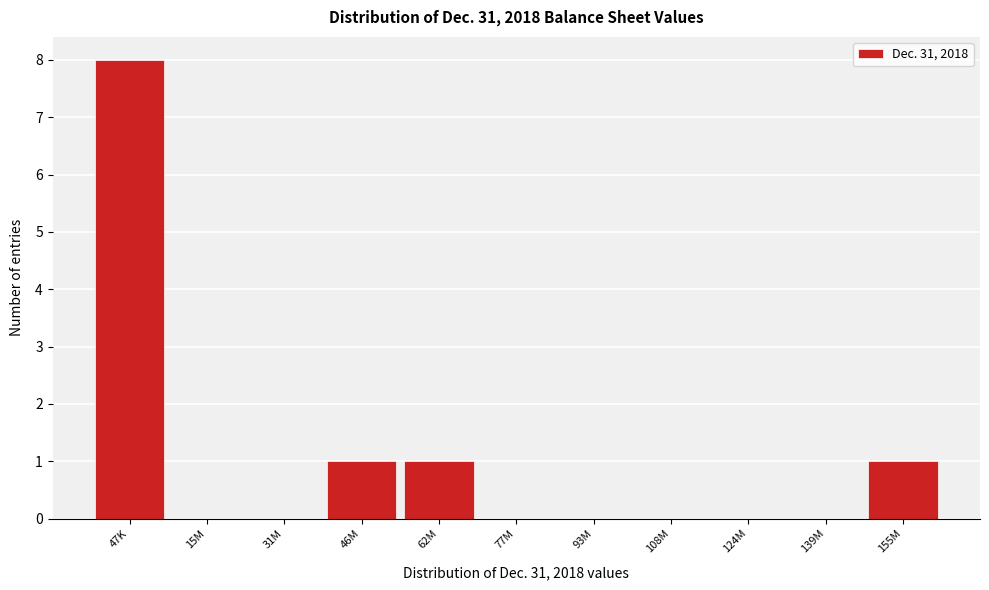

Reading left to right, transcribe all the data shown in this chart.

47K=8	15M=0	31M=0	46M=1	62M=1	77M=0	93M=0	108M=0	124M=0	139M=0	155M=1